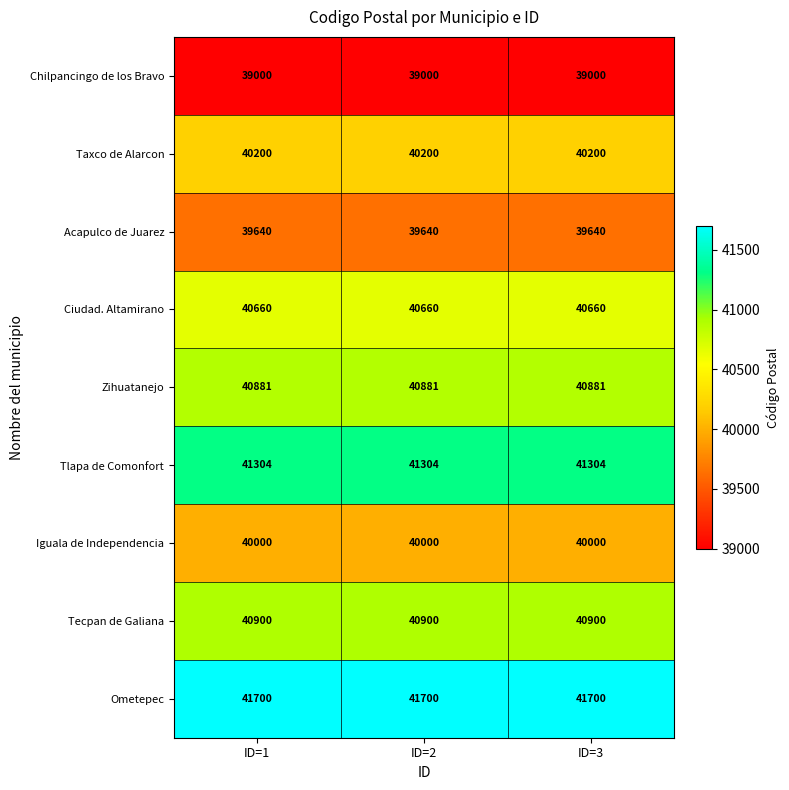

The value of Iguala de Independencia at ID=1 is 71172. True or false?

False